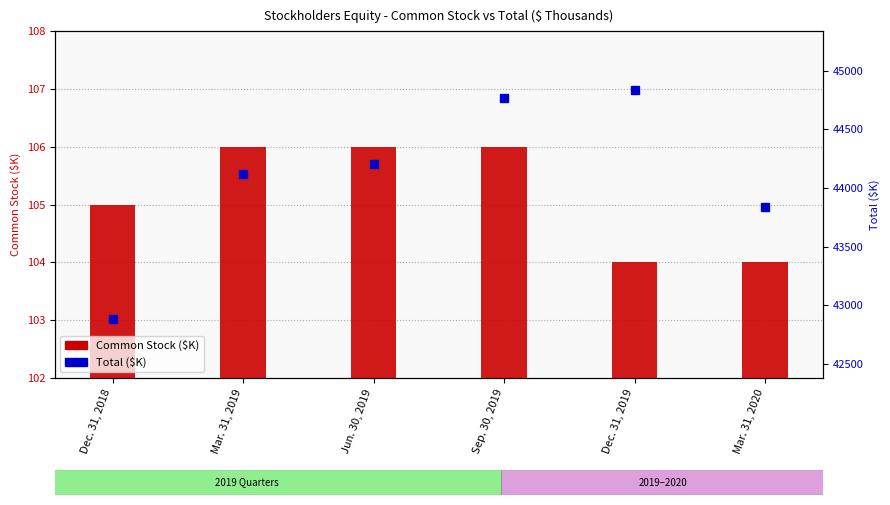

Reading left to right, what are all the values shown in this chart?

Common Stock: Dec. 31, 2018=105	Mar. 31, 2019=106	Jun. 30, 2019=106	Sep. 30, 2019=106	Dec. 31, 2019=104	Mar. 31, 2020=104
Total: Dec. 31, 2018=42880	Mar. 31, 2019=44118	Jun. 30, 2019=44203	Sep. 30, 2019=44769	Dec. 31, 2019=44834	Mar. 31, 2020=43838